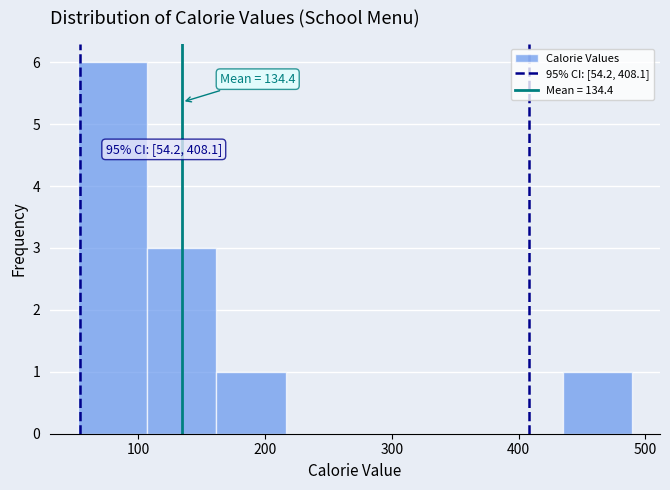

Which range on the x-axis has the tallest bar?

50 to 110